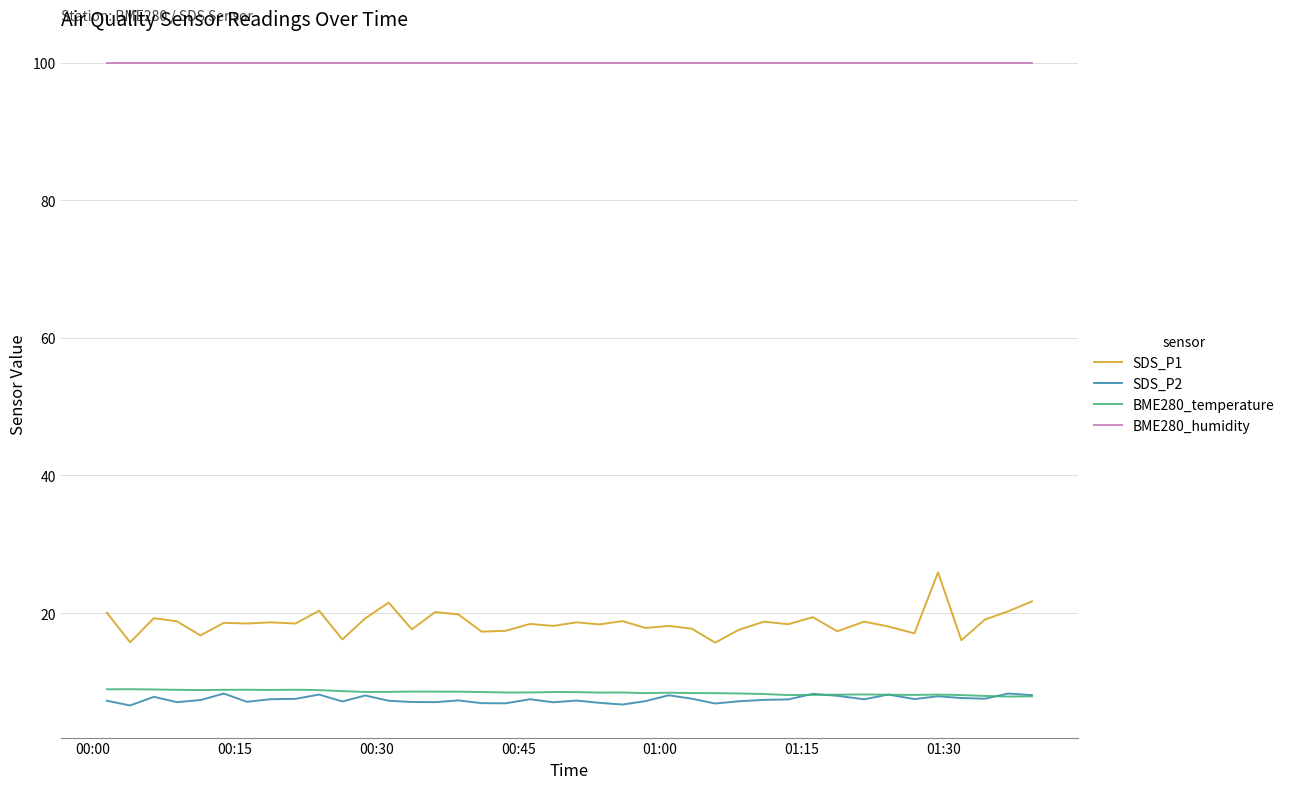

True or false: BME280_humidity and BME280_temperature cross at least once.

False